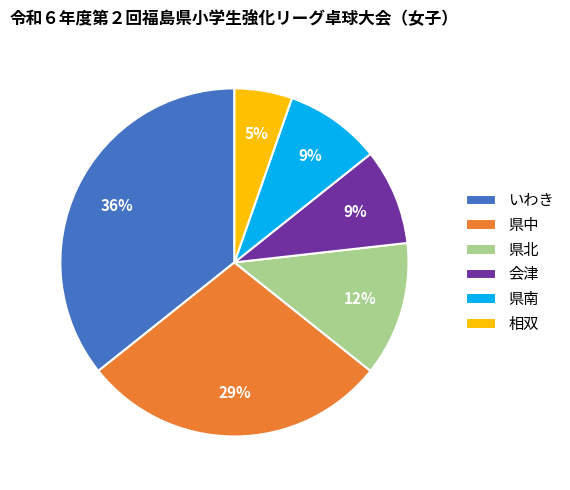

To the nearest percent, what is the average slice percentage?

17%